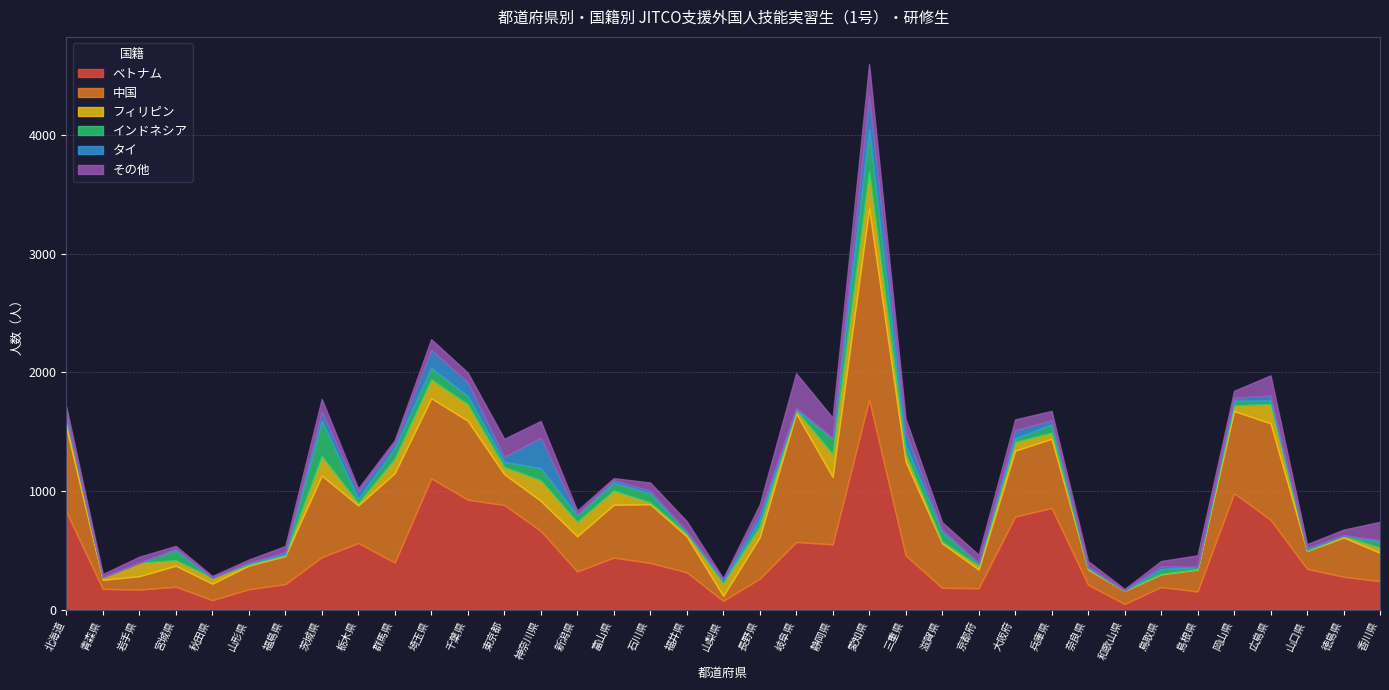

What is the spread (max minus min) of values at 岡山県?

958